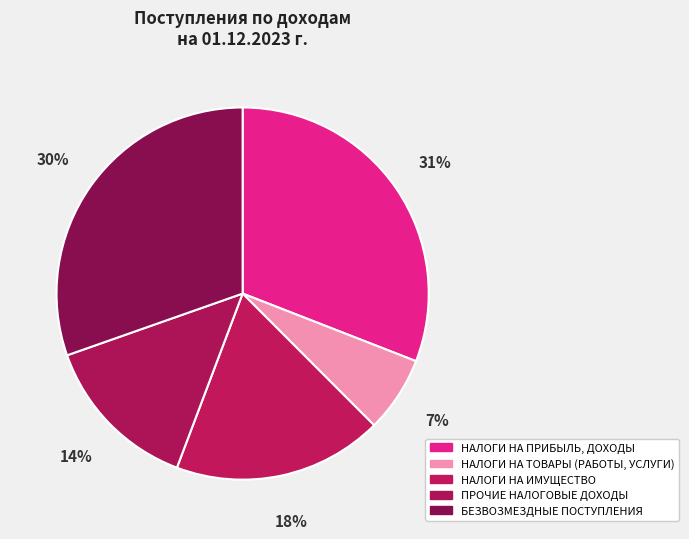

To the nearest percent, what is the difference between the largest and smallest slice percentages?

24%